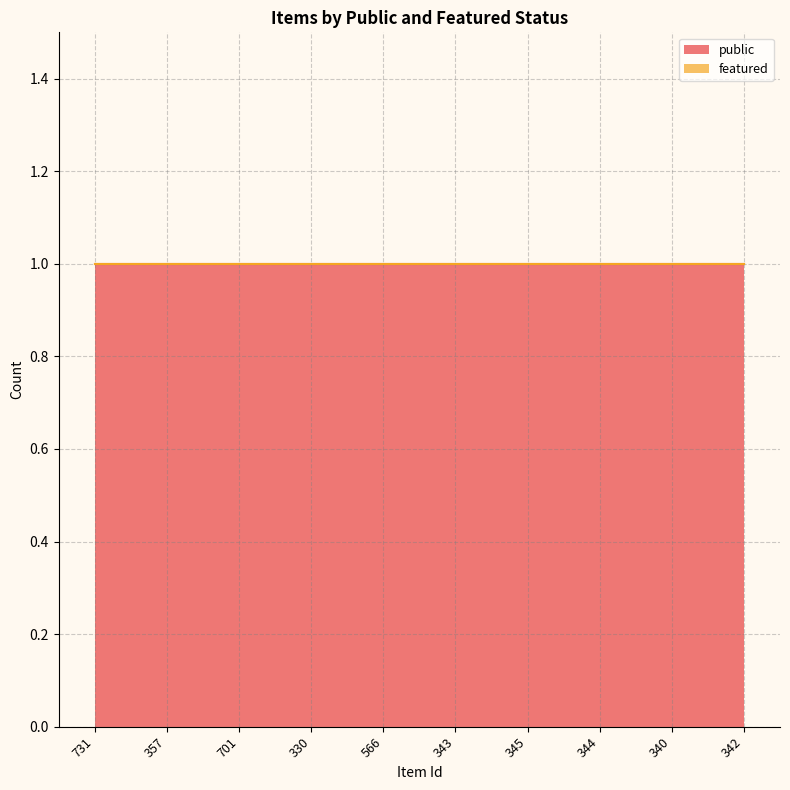

At which category is the sum across all series the highest?

731